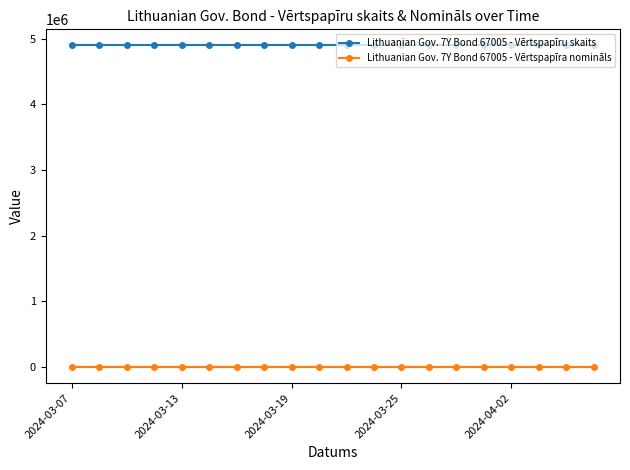

What is the sum of all Lithuanian Gov. 7Y Bond 67005 - Vērtspapīra nomināls values?

2000